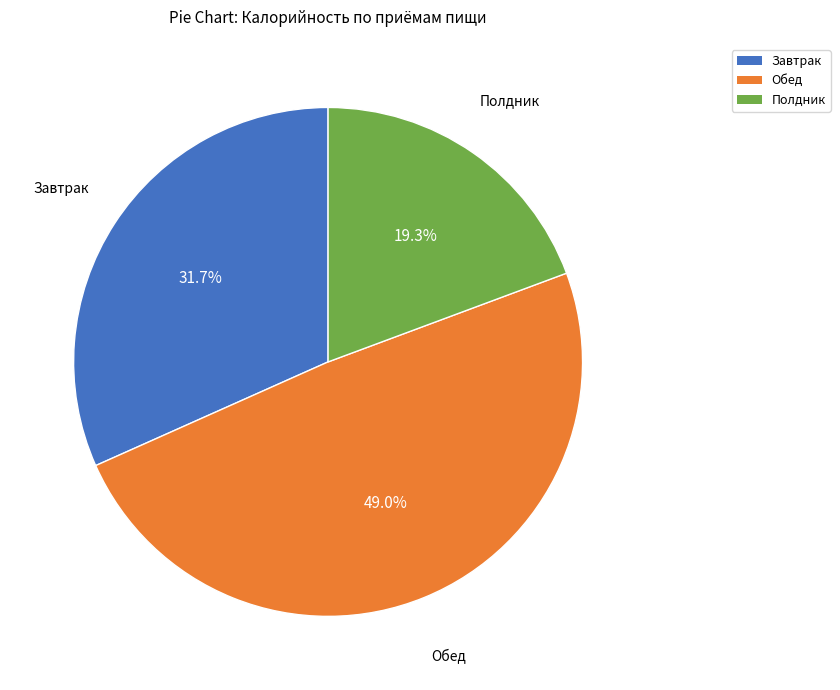

What is the largest slice in the pie chart?

Обед